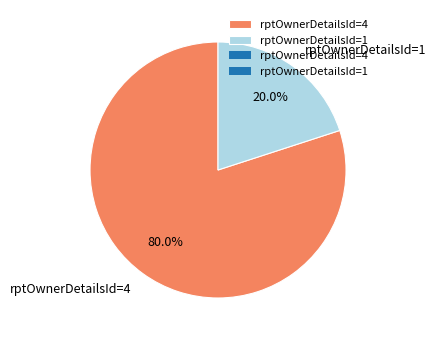

What is the ratio of the value at rptOwnerDetailsId=4 to the value at rptOwnerDetailsId=1?

4.0